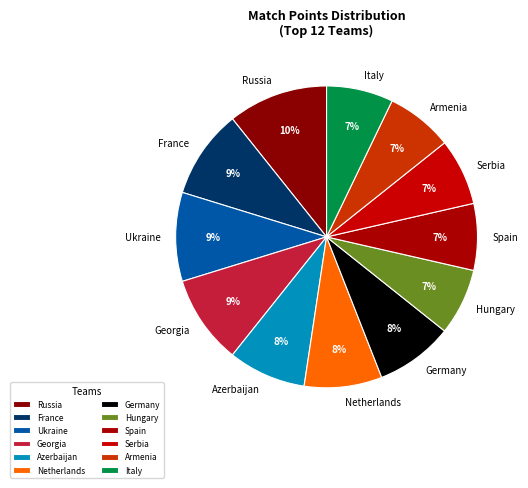

True or false: Germany accounts for 8% of the total.

True